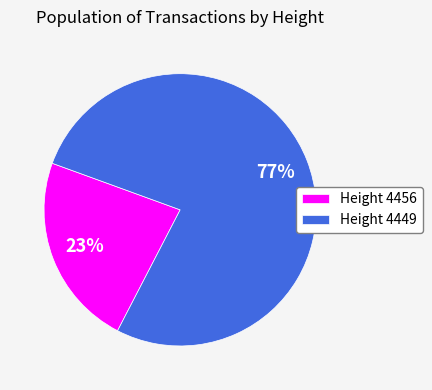

How many slices are in this pie chart?

2